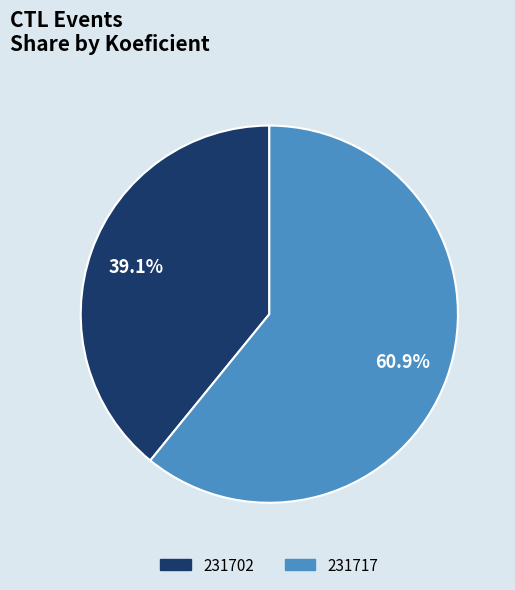

The 231717 slice represents 51% of the pie. True or false?

False